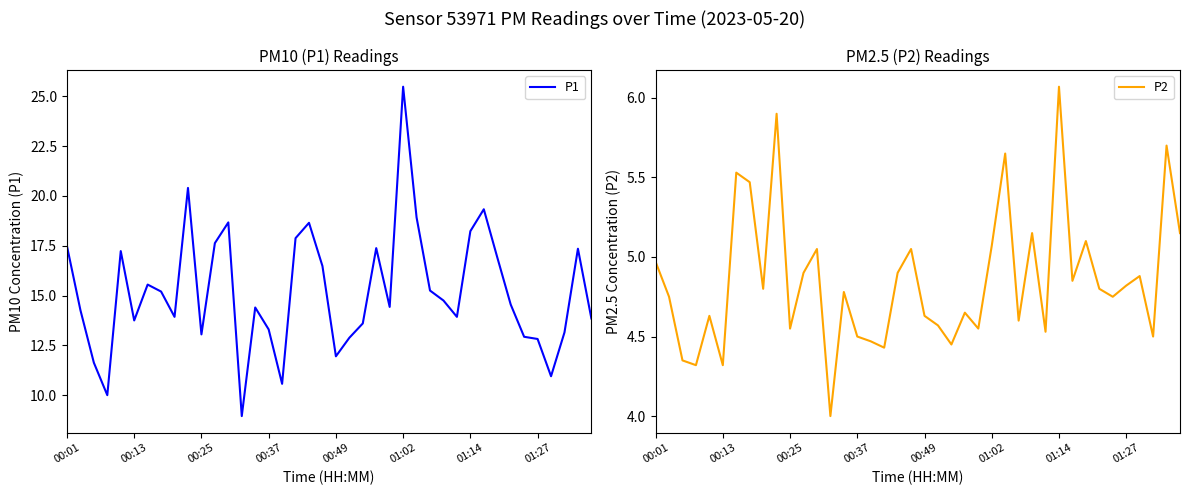

What is the maximum value shown in the chart?

25.5